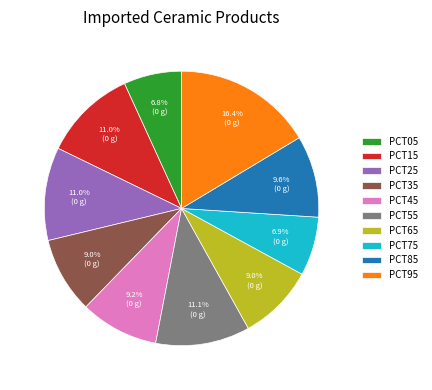

What is the largest slice in the pie chart?

PCT95